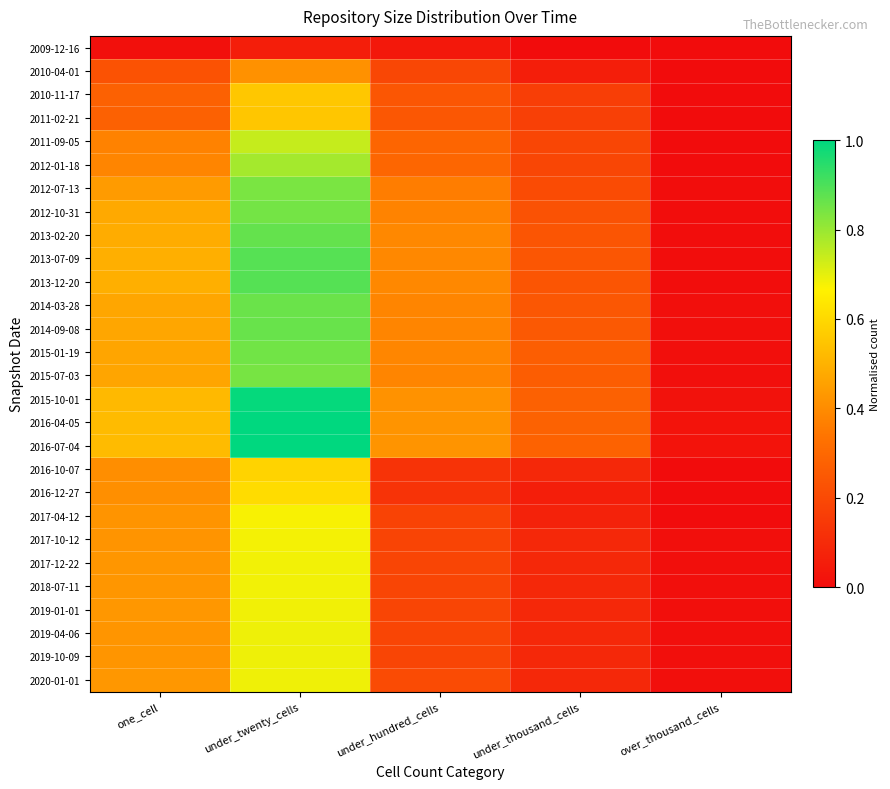

Reading left to right, list all the values displayed in this chart.

2009-12-16: one_cell=0.0	under_twenty_cells=0.1	under_hundred_cells=0.0	under_thousand_cells=0.0	over_thousand_cells=0.0
2010-04-01: one_cell=0.2	under_twenty_cells=0.4	under_hundred_cells=0.2	under_thousand_cells=0.1	over_thousand_cells=0.0
2010-11-17: one_cell=0.3	under_twenty_cells=0.6	under_hundred_cells=0.2	under_thousand_cells=0.2	over_thousand_cells=0.0
2011-02-21: one_cell=0.3	under_twenty_cells=0.6	under_hundred_cells=0.2	under_thousand_cells=0.2	over_thousand_cells=0.0
2011-09-05: one_cell=0.4	under_twenty_cells=0.7	under_hundred_cells=0.3	under_thousand_cells=0.2	over_thousand_cells=0.0
2012-01-18: one_cell=0.4	under_twenty_cells=0.8	under_hundred_cells=0.3	under_thousand_cells=0.2	over_thousand_cells=0.0
2012-07-13: one_cell=0.4	under_twenty_cells=0.8	under_hundred_cells=0.4	under_thousand_cells=0.2	over_thousand_cells=0.0
2012-10-31: one_cell=0.5	under_twenty_cells=0.8	under_hundred_cells=0.4	under_thousand_cells=0.2	over_thousand_cells=0.0
2013-02-20: one_cell=0.5	under_twenty_cells=0.9	under_hundred_cells=0.4	under_thousand_cells=0.2	over_thousand_cells=0.0
2013-07-09: one_cell=0.5	under_twenty_cells=0.9	under_hundred_cells=0.4	under_thousand_cells=0.2	over_thousand_cells=0.0
2013-12-20: one_cell=0.5	under_twenty_cells=0.9	under_hundred_cells=0.4	under_thousand_cells=0.2	over_thousand_cells=0.0
2014-03-28: one_cell=0.5	under_twenty_cells=0.9	under_hundred_cells=0.4	under_thousand_cells=0.2	over_thousand_cells=0.0
2014-09-08: one_cell=0.5	under_twenty_cells=0.9	under_hundred_cells=0.4	under_thousand_cells=0.3	over_thousand_cells=0.0
2015-01-19: one_cell=0.5	under_twenty_cells=0.9	under_hundred_cells=0.4	under_thousand_cells=0.3	over_thousand_cells=0.0
2015-07-03: one_cell=0.5	under_twenty_cells=0.8	under_hundred_cells=0.4	under_thousand_cells=0.3	over_thousand_cells=0.0
2015-10-01: one_cell=0.5	under_twenty_cells=1.0	under_hundred_cells=0.4	under_thousand_cells=0.3	over_thousand_cells=0.0
2016-04-05: one_cell=0.5	under_twenty_cells=1.0	under_hundred_cells=0.4	under_thousand_cells=0.3	over_thousand_cells=0.0
2016-07-04: one_cell=0.5	under_twenty_cells=1.0	under_hundred_cells=0.4	under_thousand_cells=0.3	over_thousand_cells=0.0
2016-10-07: one_cell=0.4	under_twenty_cells=0.6	under_hundred_cells=0.1	under_thousand_cells=0.1	over_thousand_cells=0.0
2016-12-27: one_cell=0.4	under_twenty_cells=0.6	under_hundred_cells=0.1	under_thousand_cells=0.1	over_thousand_cells=0.0
2017-04-12: one_cell=0.4	under_twenty_cells=0.7	under_hundred_cells=0.2	under_thousand_cells=0.1	over_thousand_cells=0.0
2017-10-12: one_cell=0.4	under_twenty_cells=0.7	under_hundred_cells=0.2	under_thousand_cells=0.1	over_thousand_cells=0.0
2017-12-22: one_cell=0.4	under_twenty_cells=0.7	under_hundred_cells=0.2	under_thousand_cells=0.1	over_thousand_cells=0.0
2018-07-11: one_cell=0.4	under_twenty_cells=0.7	under_hundred_cells=0.2	under_thousand_cells=0.1	over_thousand_cells=0.0
2019-01-01: one_cell=0.4	under_twenty_cells=0.7	under_hundred_cells=0.2	under_thousand_cells=0.1	over_thousand_cells=0.0
2019-04-06: one_cell=0.4	under_twenty_cells=0.7	under_hundred_cells=0.2	under_thousand_cells=0.1	over_thousand_cells=0.0
2019-10-09: one_cell=0.4	under_twenty_cells=0.7	under_hundred_cells=0.2	under_thousand_cells=0.1	over_thousand_cells=0.0
2020-01-01: one_cell=0.4	under_twenty_cells=0.7	under_hundred_cells=0.2	under_thousand_cells=0.1	over_thousand_cells=0.0